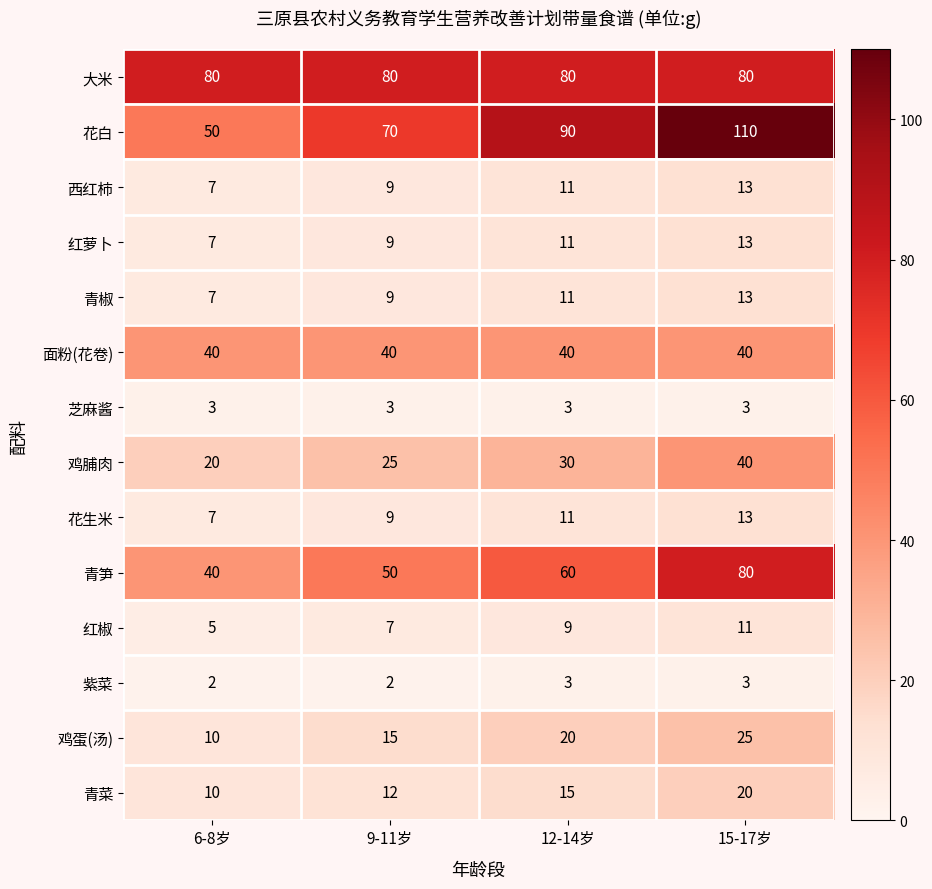

True or false: 青笋 has a value of 50 at 9-11岁.

True